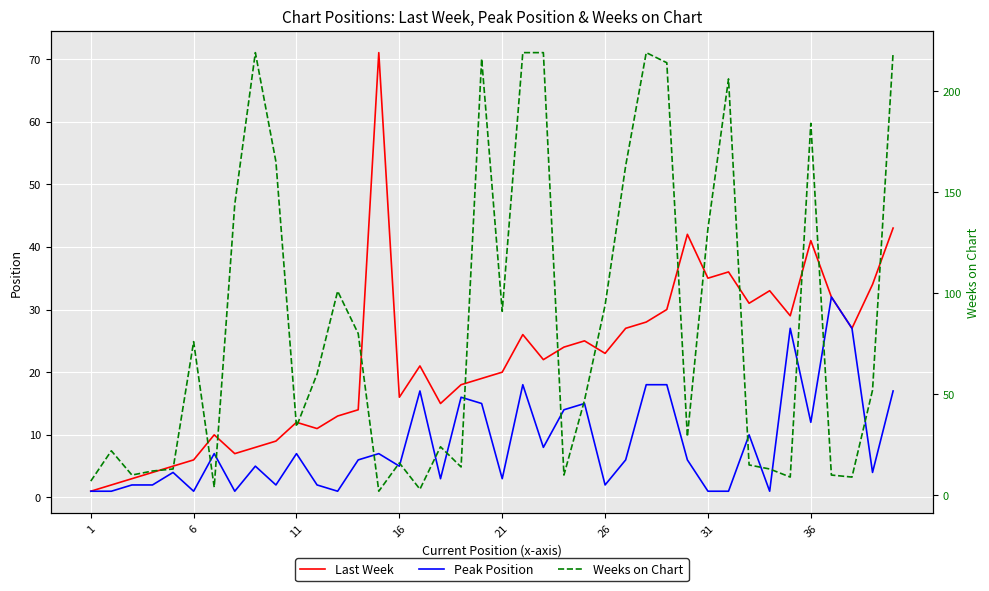

Which category has the lowest value in the Last Week series?

1